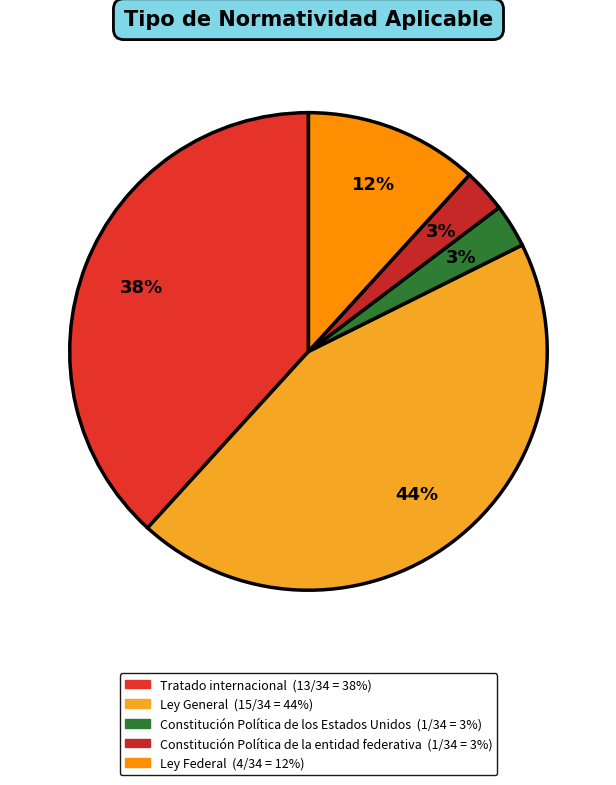

True or false: Ley General accounts for 44% of the total.

True